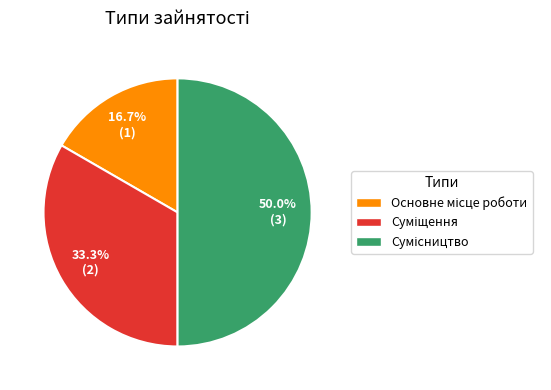

What is the change in value from Основне місце роботи to Суміщення?

+1